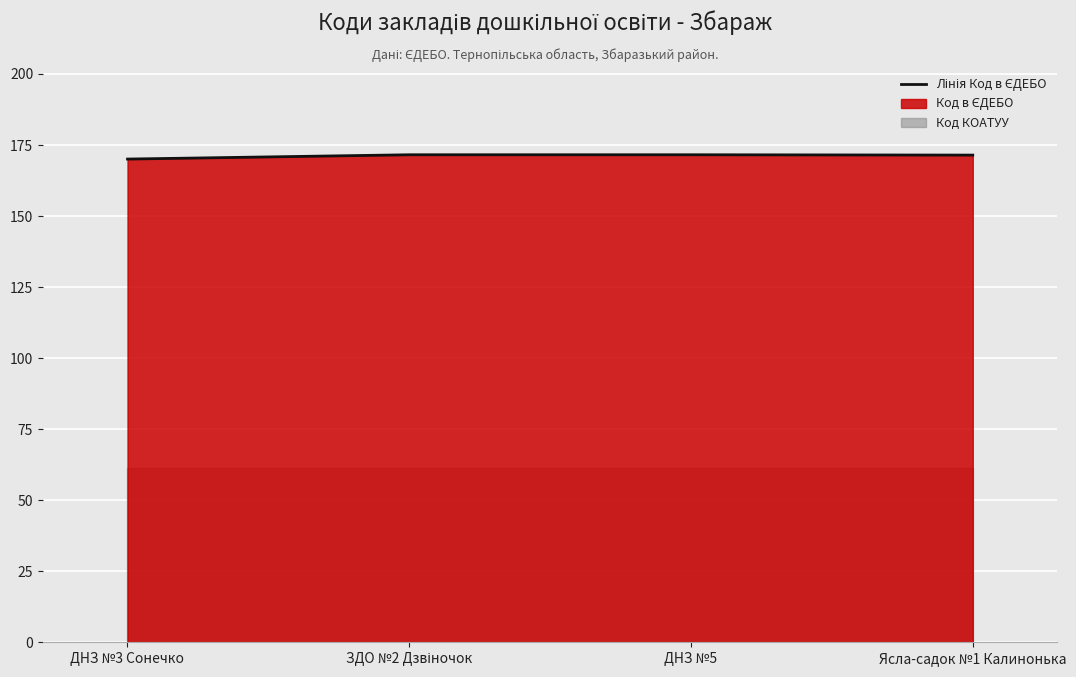

What is the value of the 1st point from the left?

170.1